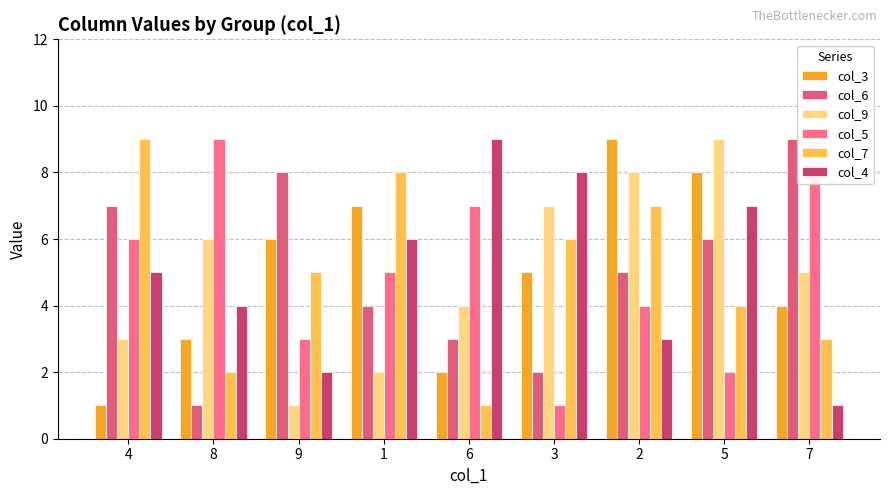

Where does the col_6 series first go above 5?

4